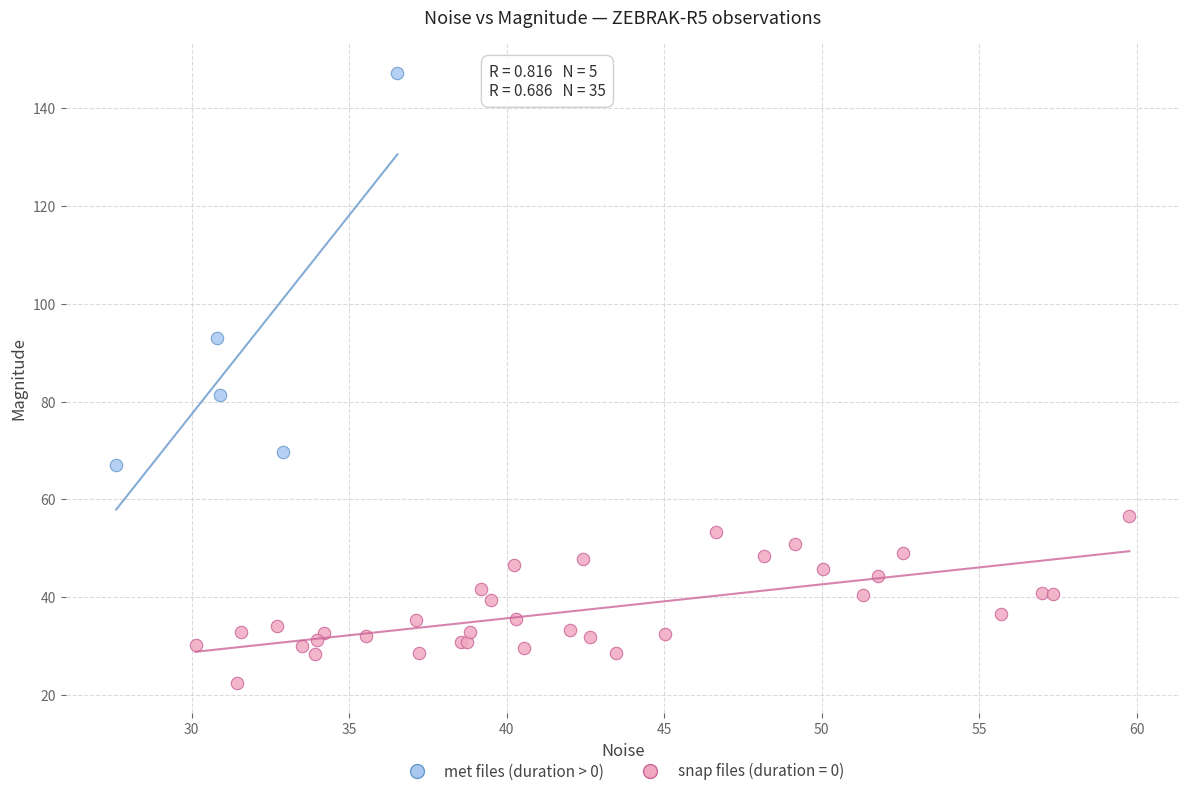

Which series reaches the maximum Y coordinate?

met files (duration > 0)